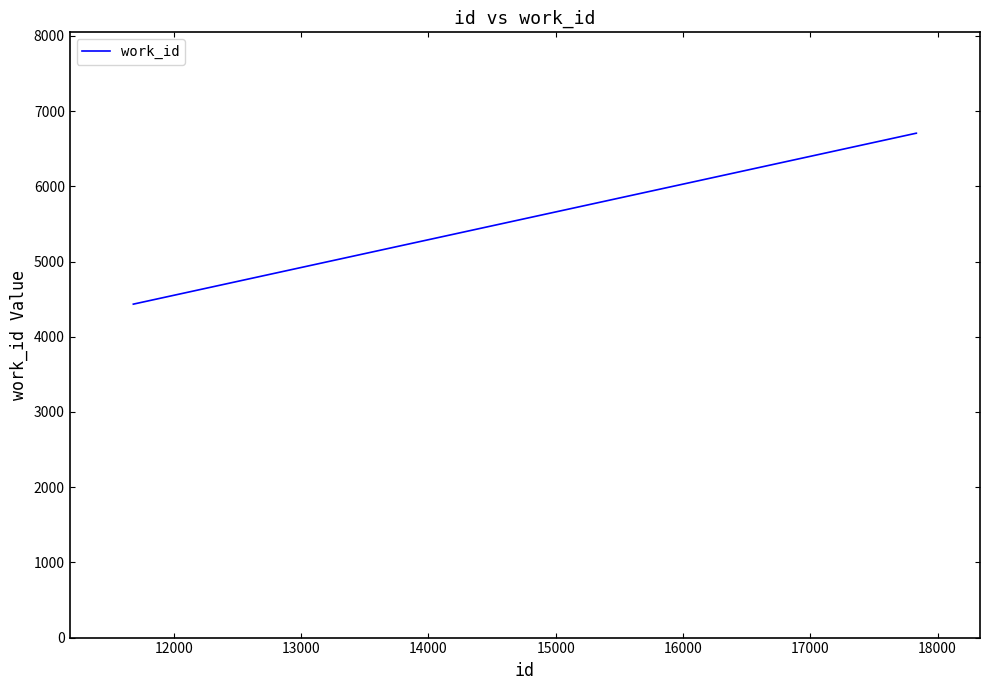

What is the average value?

5949